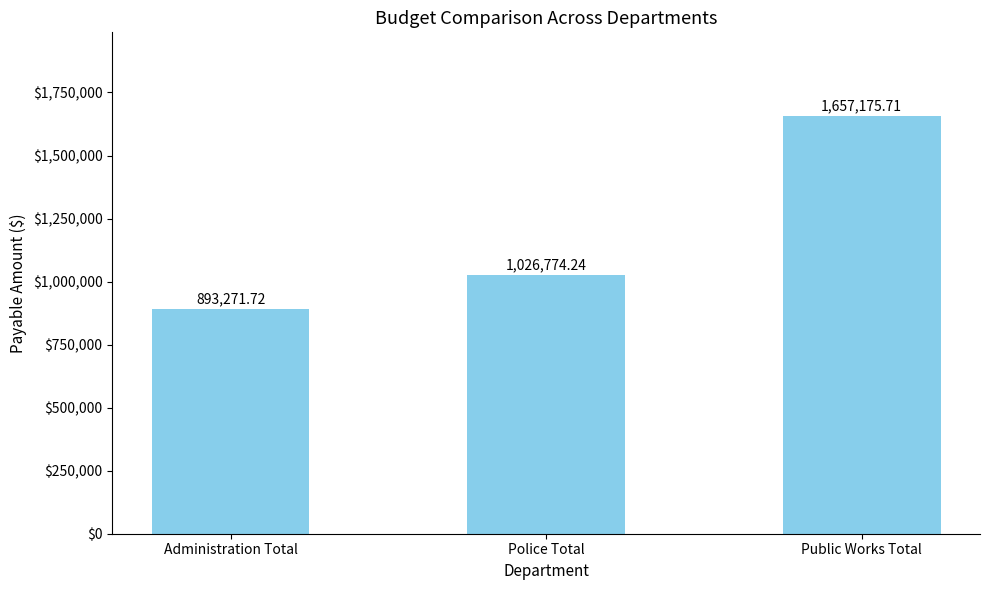

True or false: the data shows 1026774.2 at Police Total.

True